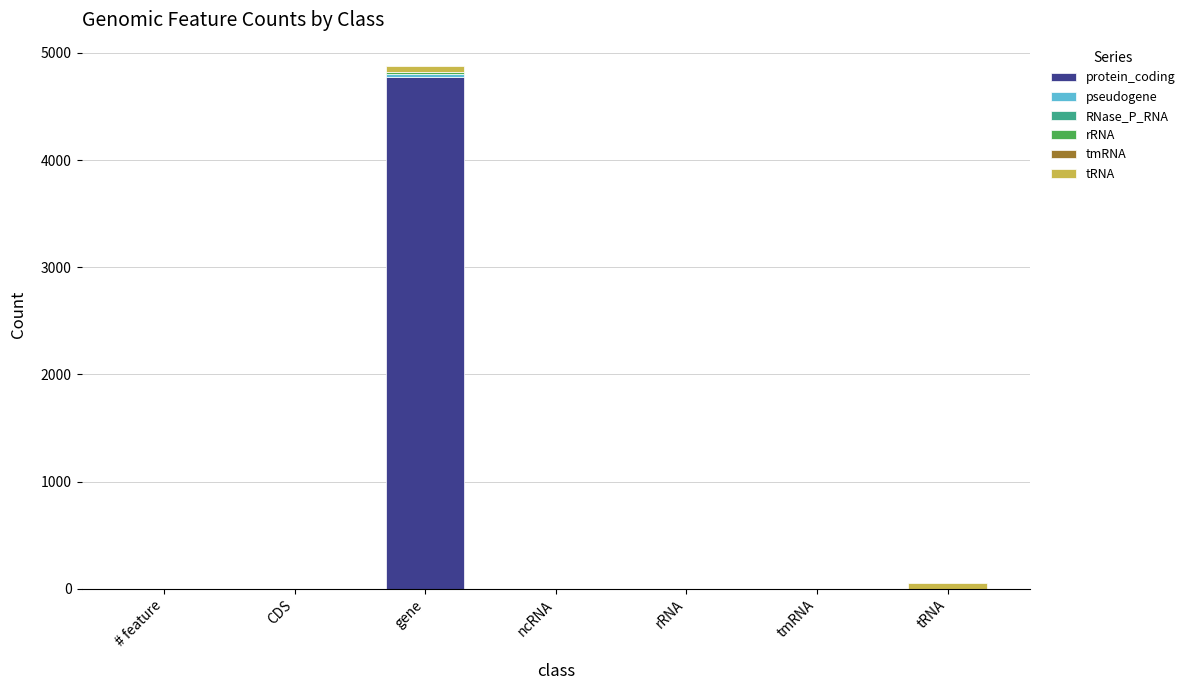

Does the chart contain stacked bars?

Yes